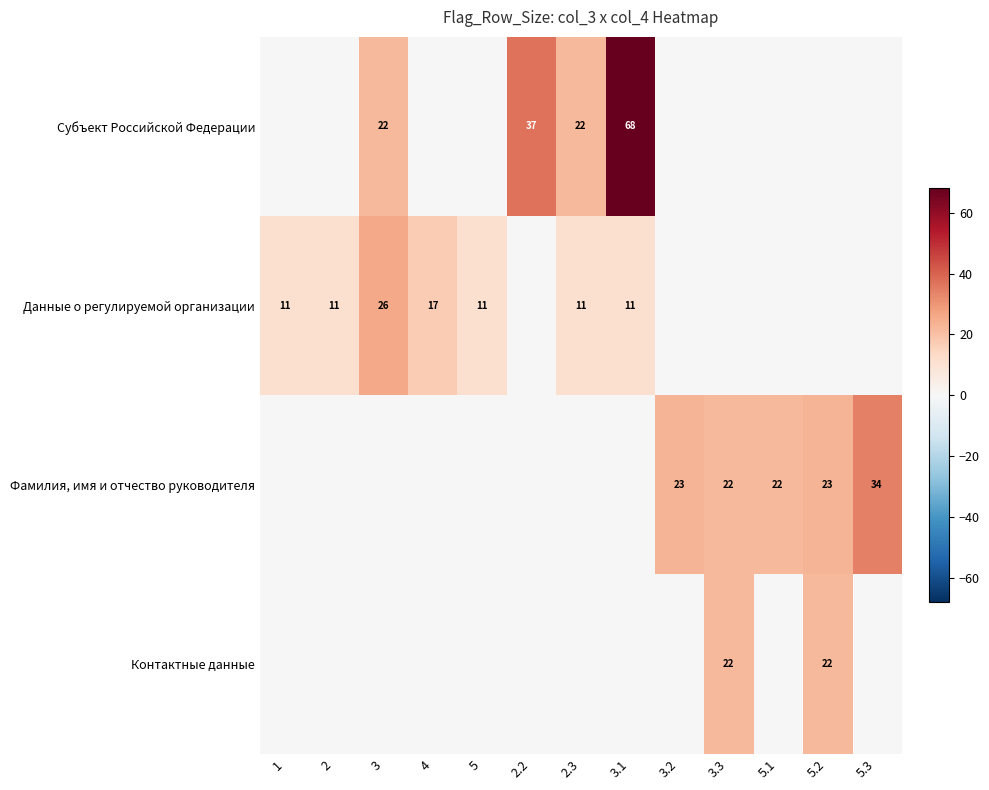

What is the sum of the Данные о регулируемой организации values at 4 and 3?

43